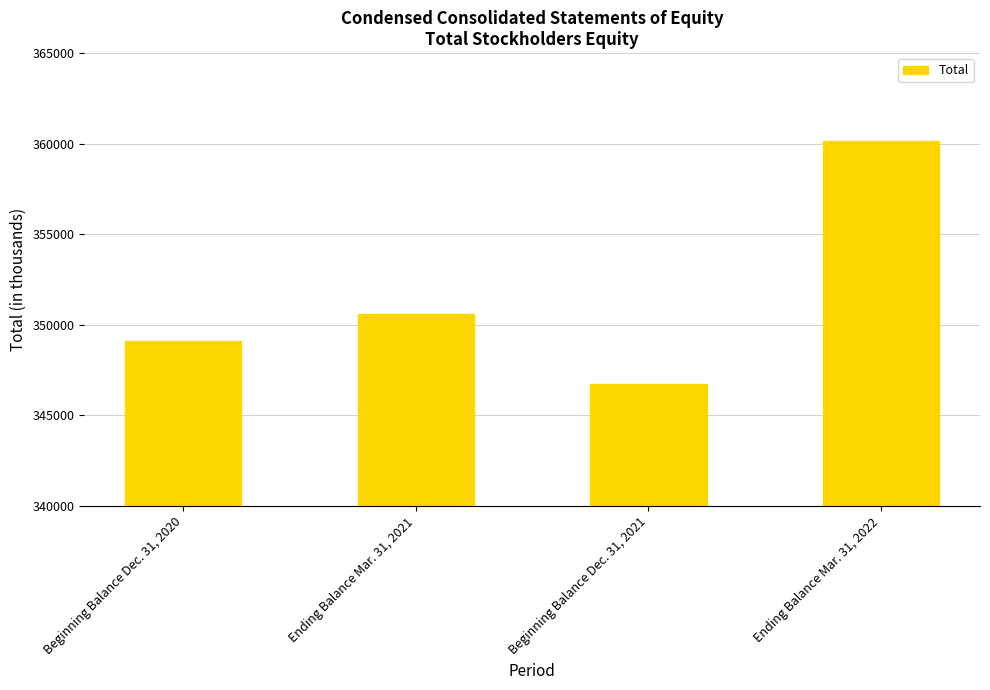

How many series are shown in this chart?

1